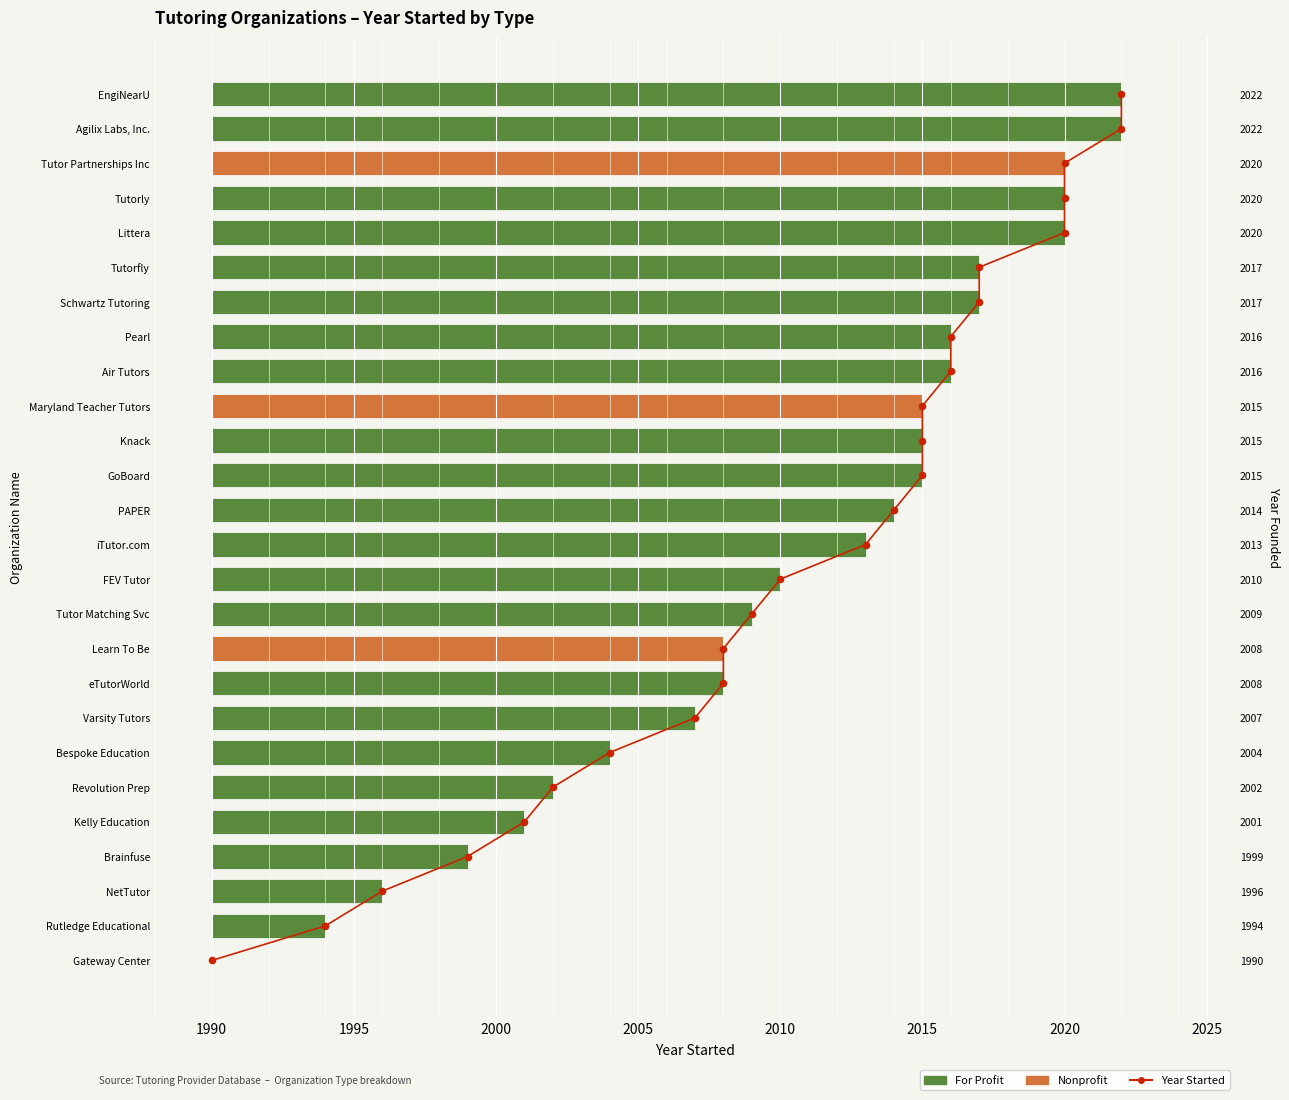

Which has a higher value, 2015 or 2025?

2025